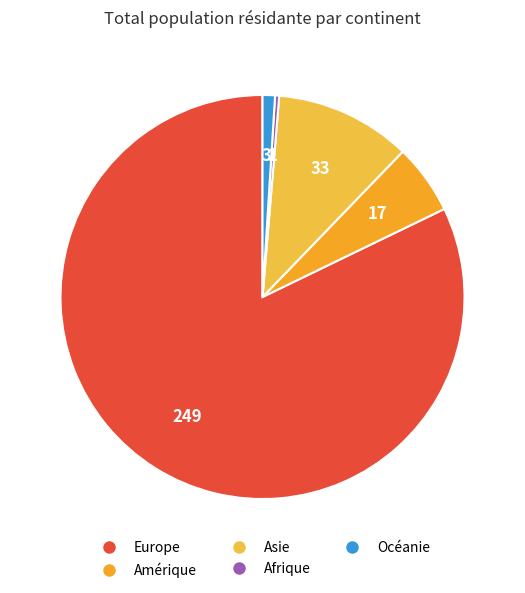

To the nearest percent, what portion does Amérique represent?

6%